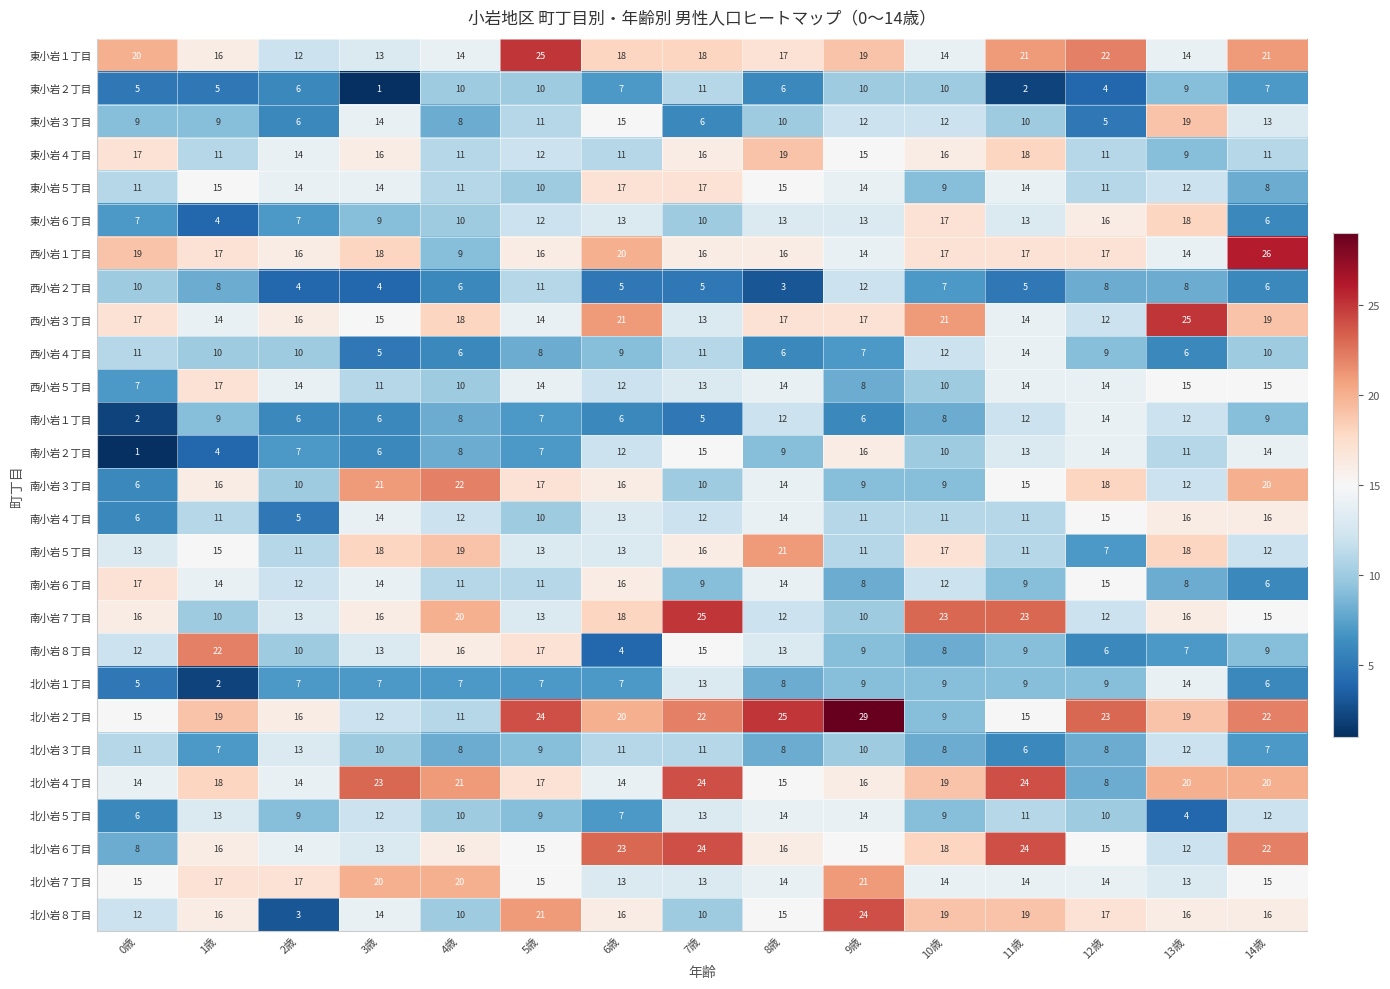

What is the difference between the highest and lowest values at 14歳?

20